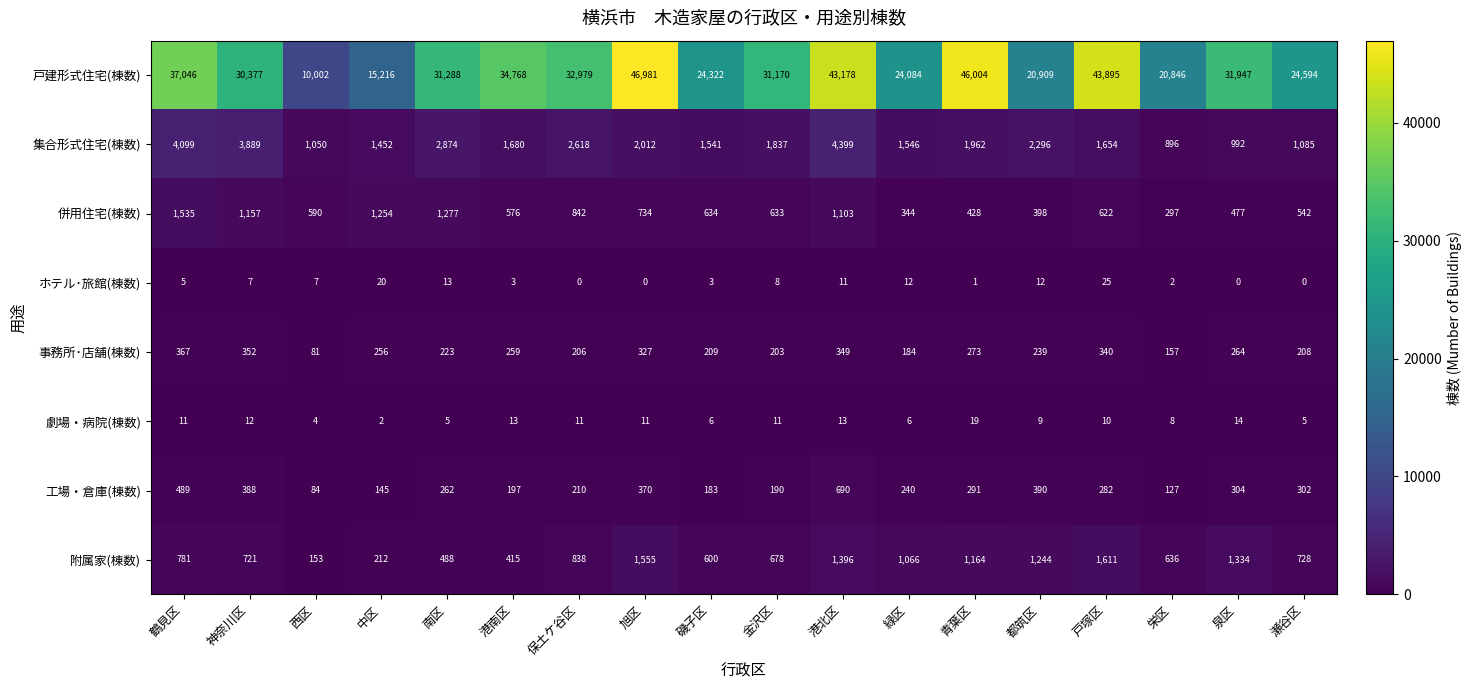

What is the spread (max minus min) of values at 西区?

9998